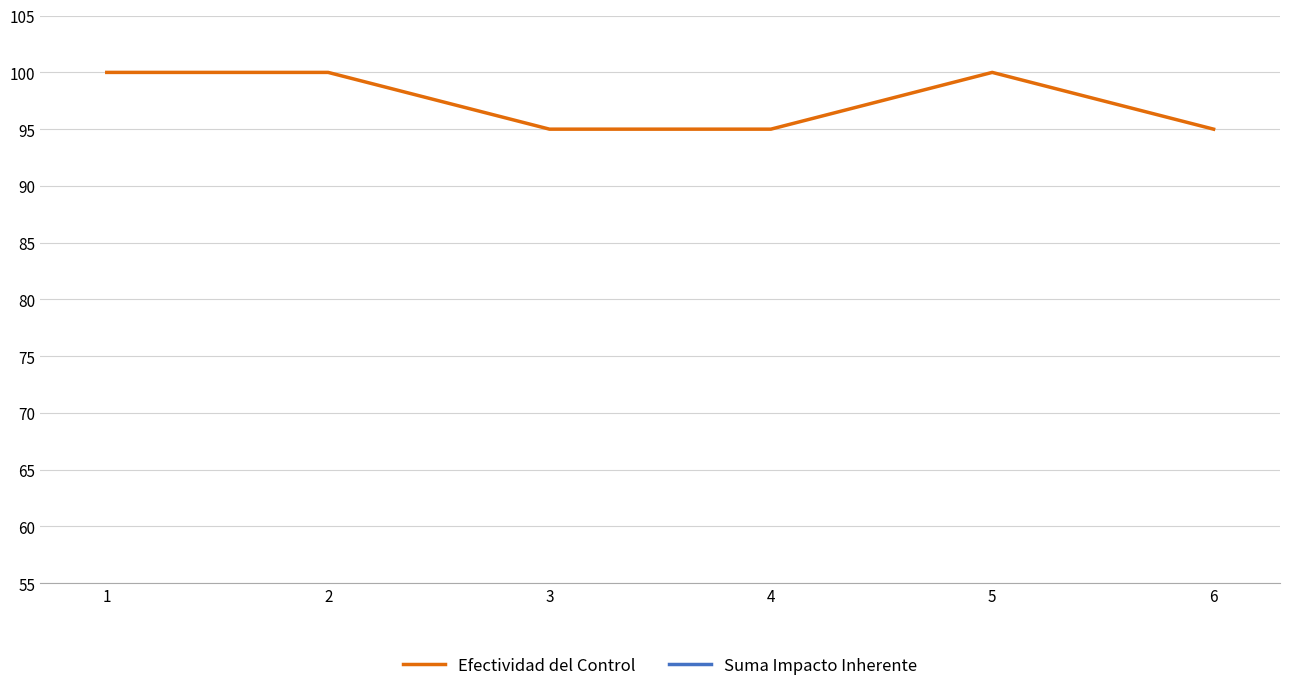

What are all the series names shown in the legend?

Efectividad del Control, Suma Impacto Inherente